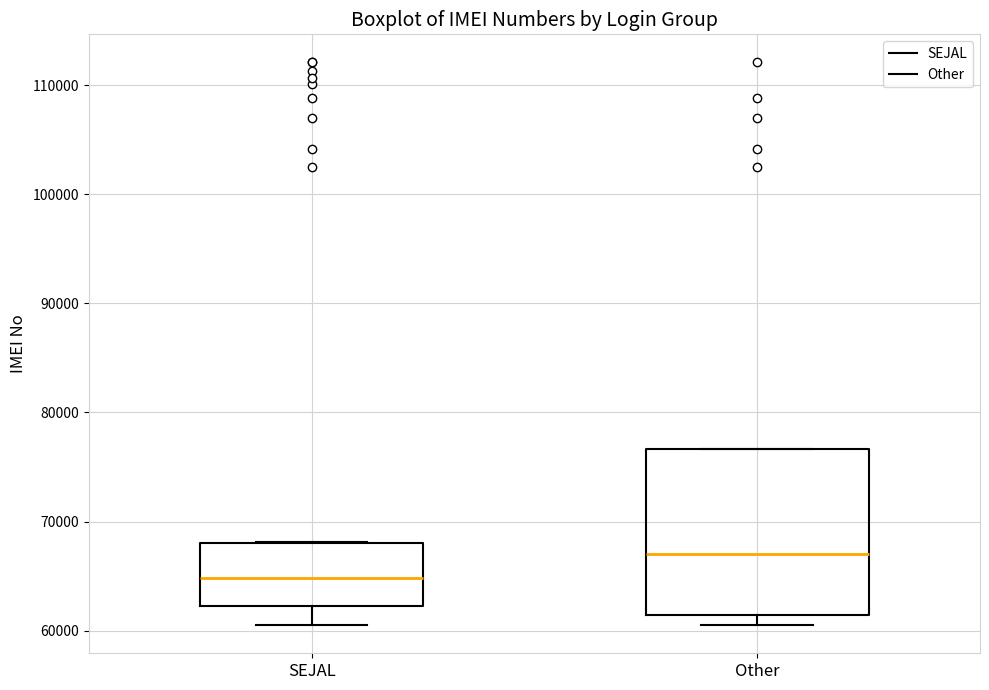

Comparing the boxes themselves (not the whiskers), which one is the tallest?

Other